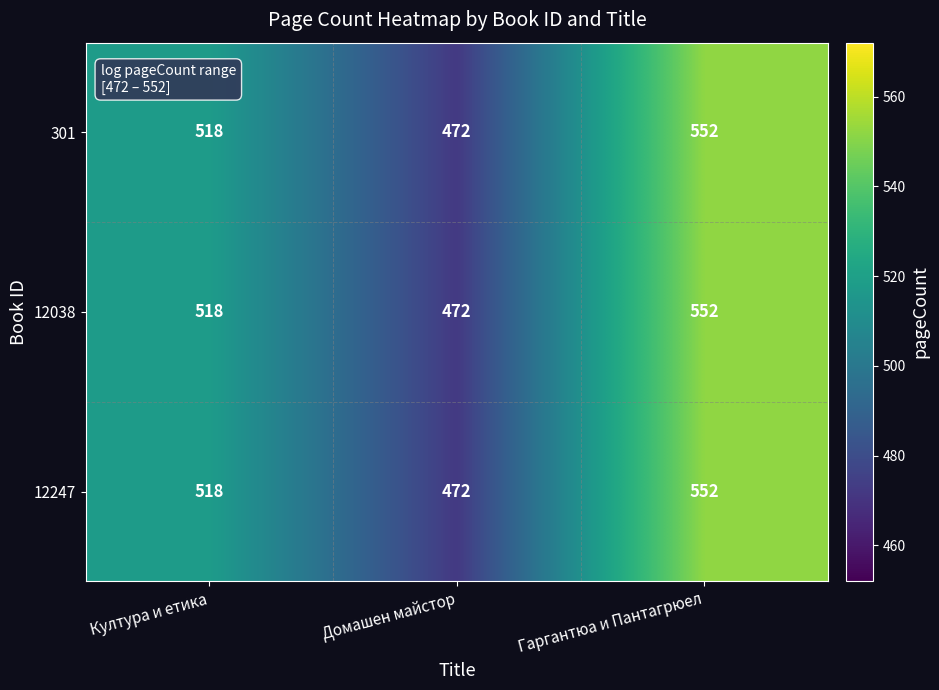

How many values in the 12038 series are below 518?

1